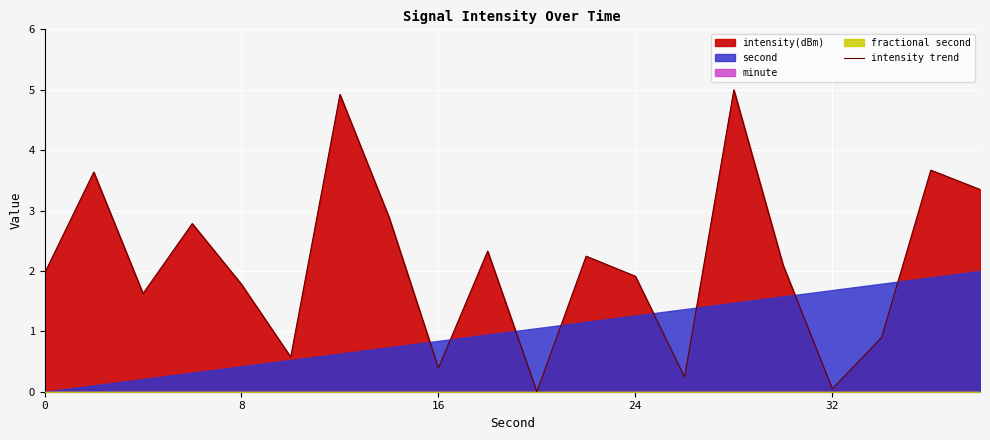

Reading left to right, transcribe all the data shown in this chart.

1.9	3.5	1.6	2.7	1.7	0.6	4.8	2.8	0.4	2.3	0.0	2.2	1.9	0.2	4.8	2.0	0.0	0.9	3.6	3.2